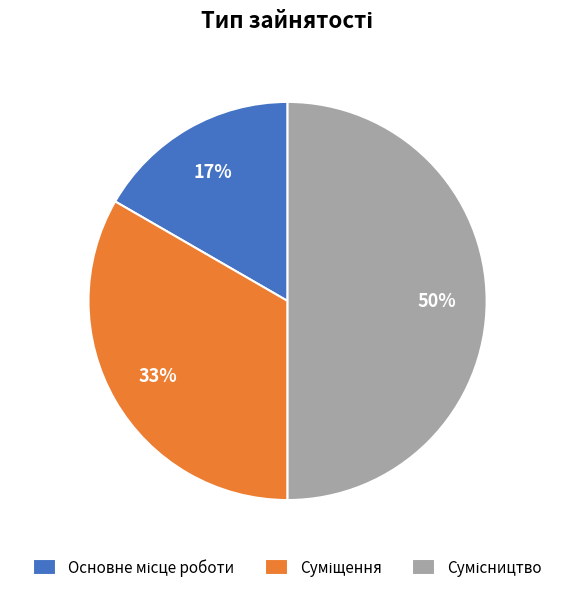

To the nearest percent, what is the average slice percentage?

33%